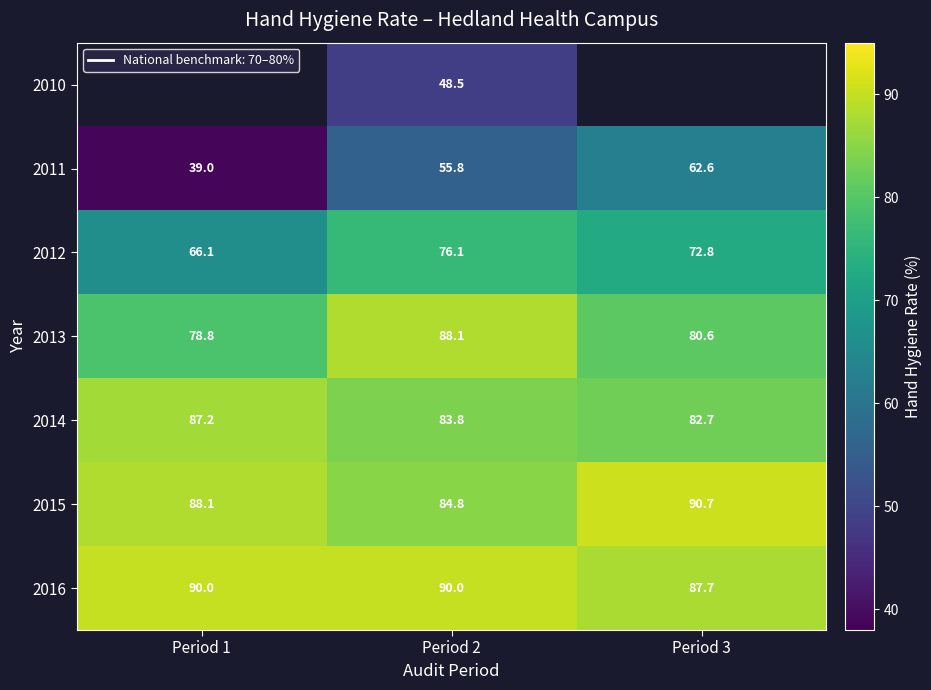

What is the highest value of the 2012 series?

76.1